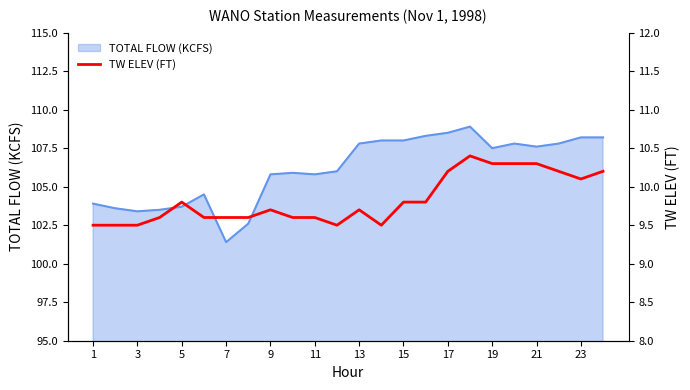

At which label does TOTAL FLOW (KCFS) first exceed 107?

13